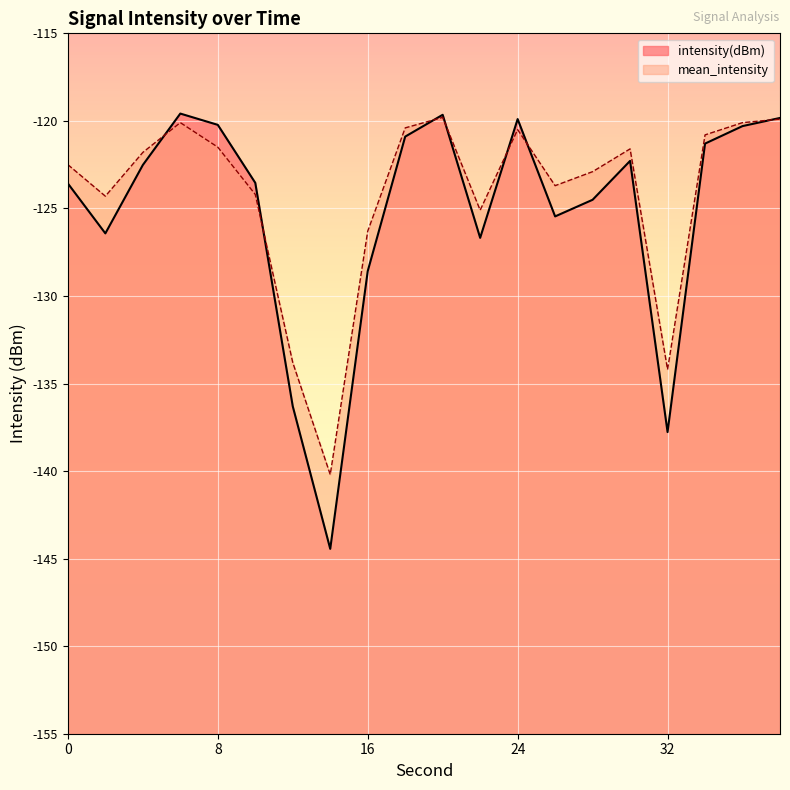

What is the lowest value of the intensity(dBm) series?

-144.4